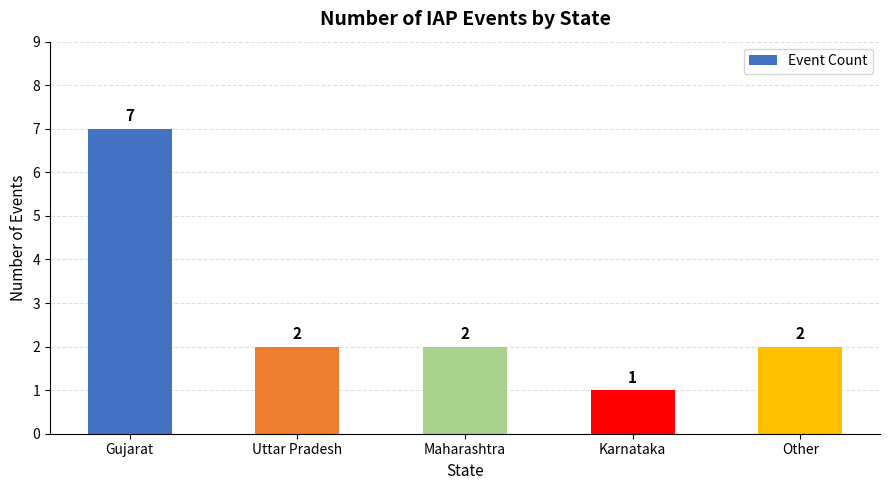

Reading left to right, transcribe all the data shown in this chart.

7	2	2	1	2